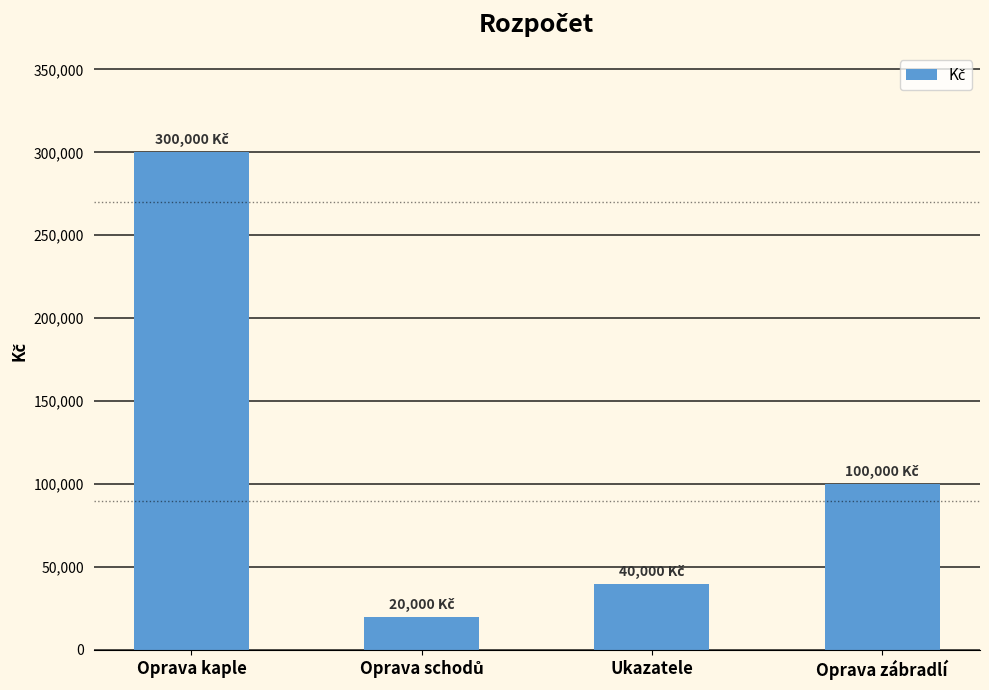

Count the number of categories in the chart.

4